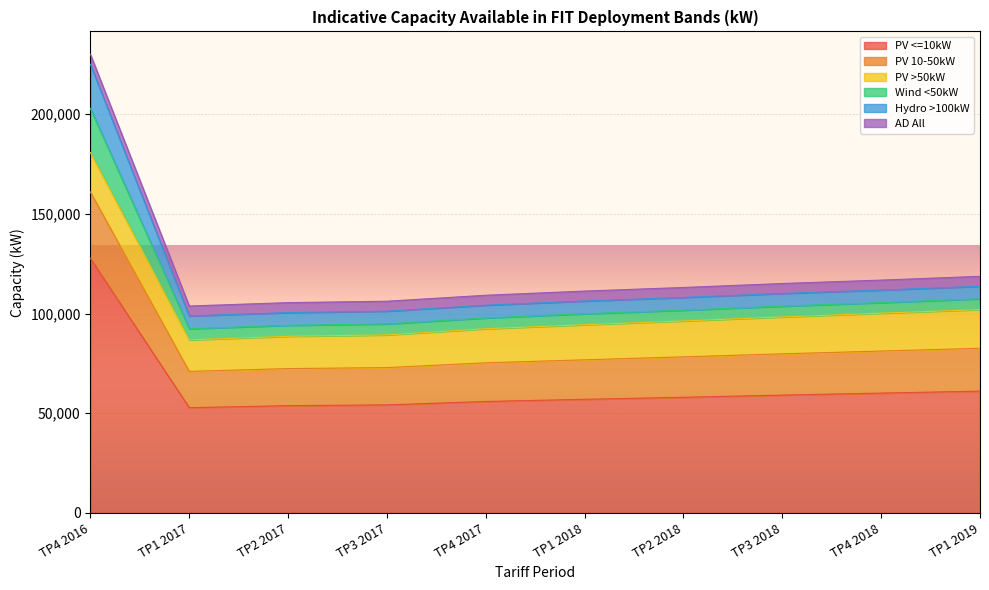

What is the total value across all series at TP2 2018?

113100